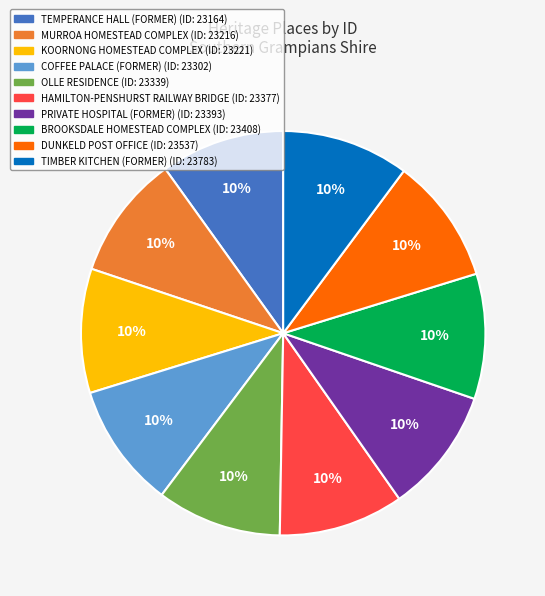

Is the sum of BROOKSDALE HOMESTEAD COMPLEX and TEMPERANCE HALL (FORMER) greater than half?

No